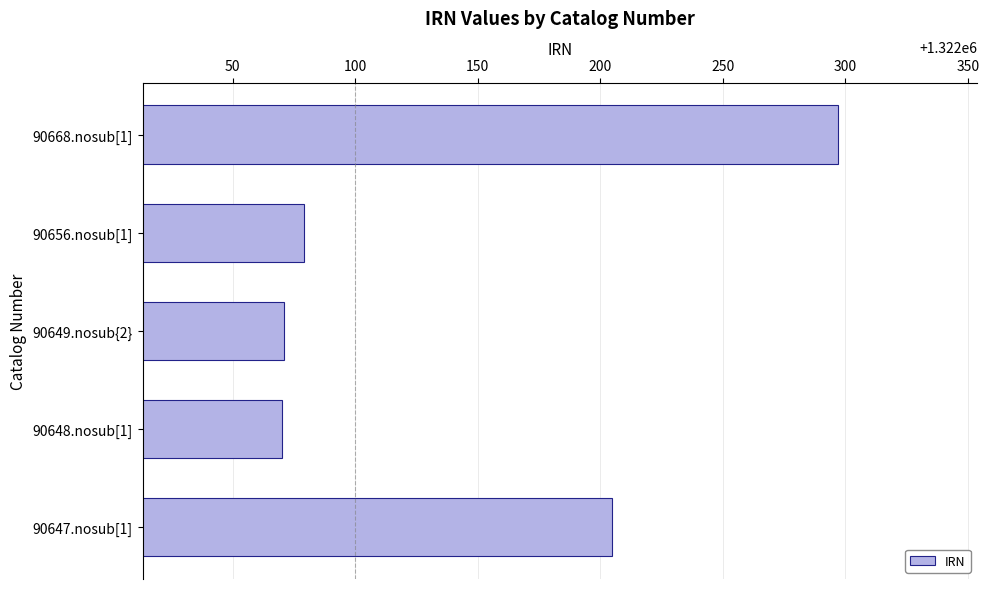

How many bars are there in total?

5